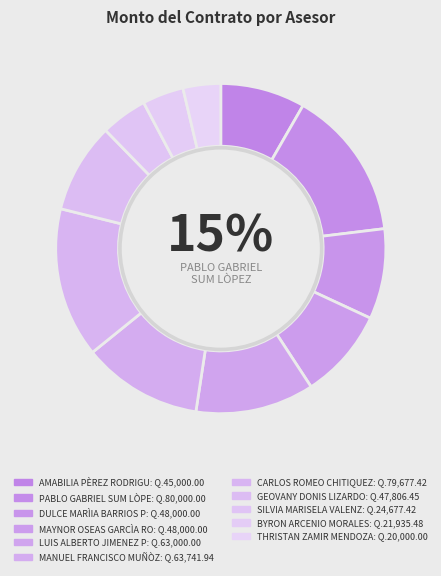

To the nearest percent, what is the average slice percentage?

9%